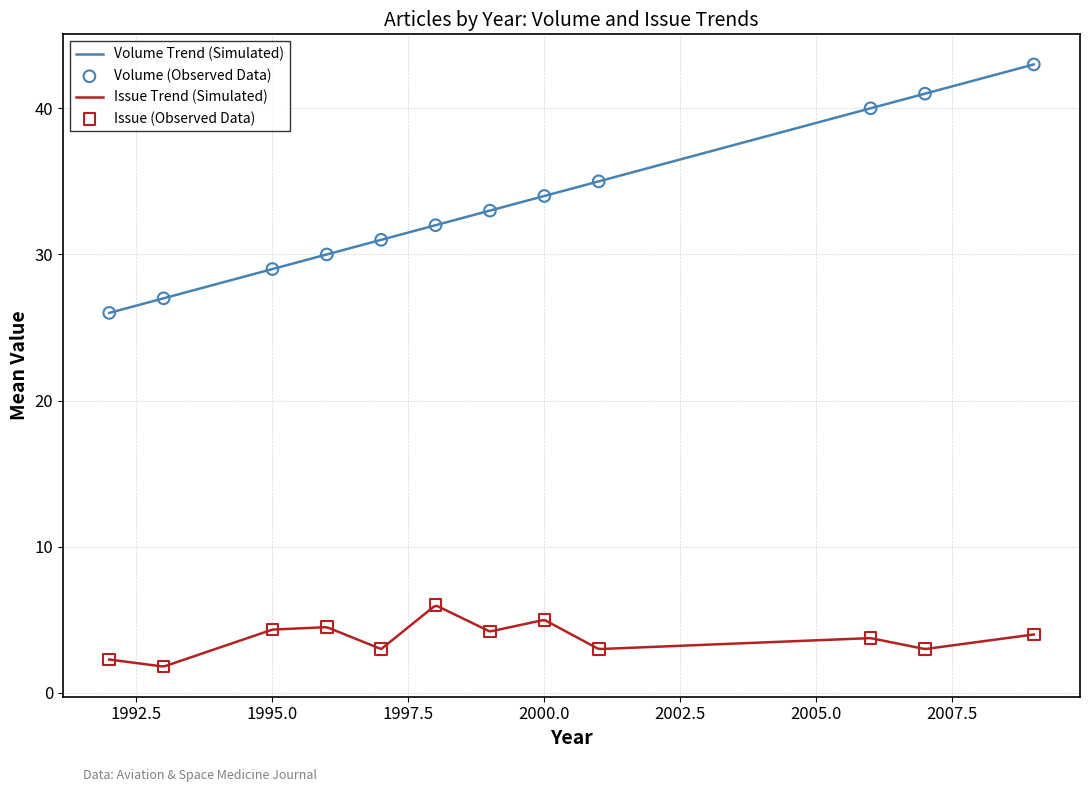

True or false: Volume Trend (Simulated) and Issue Trend (Simulated) intersect in this chart.

False